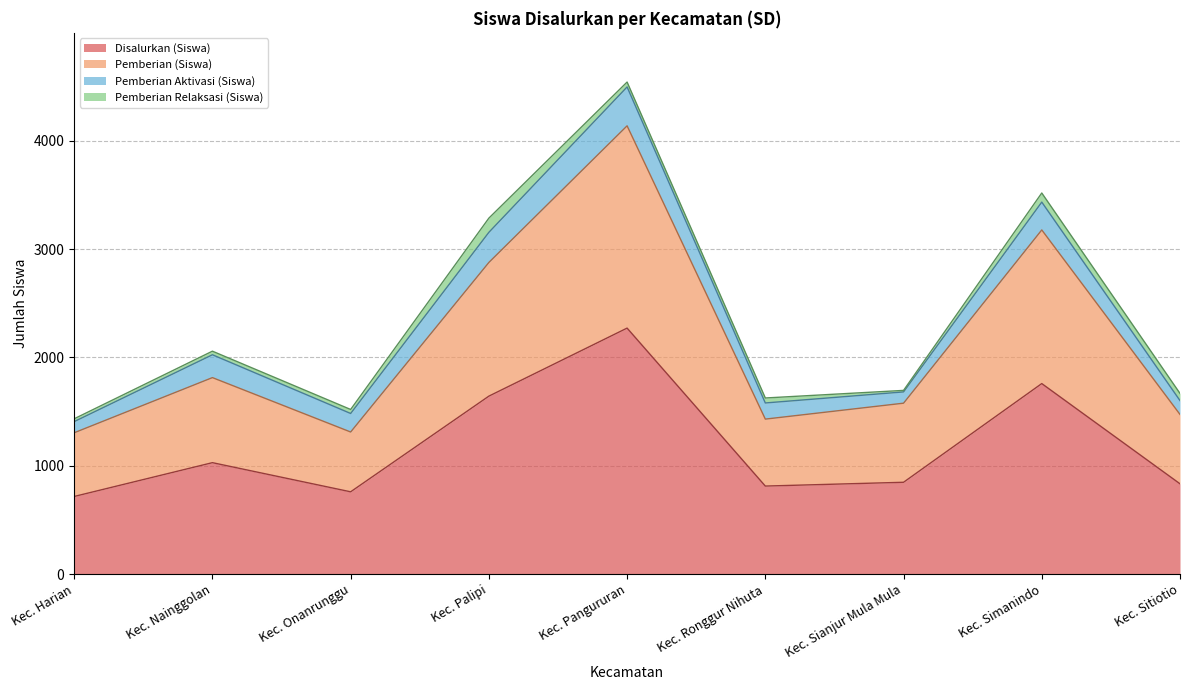

Is it true that Disalurkan (Siswa) equals 717 at Kec. Harian?

True